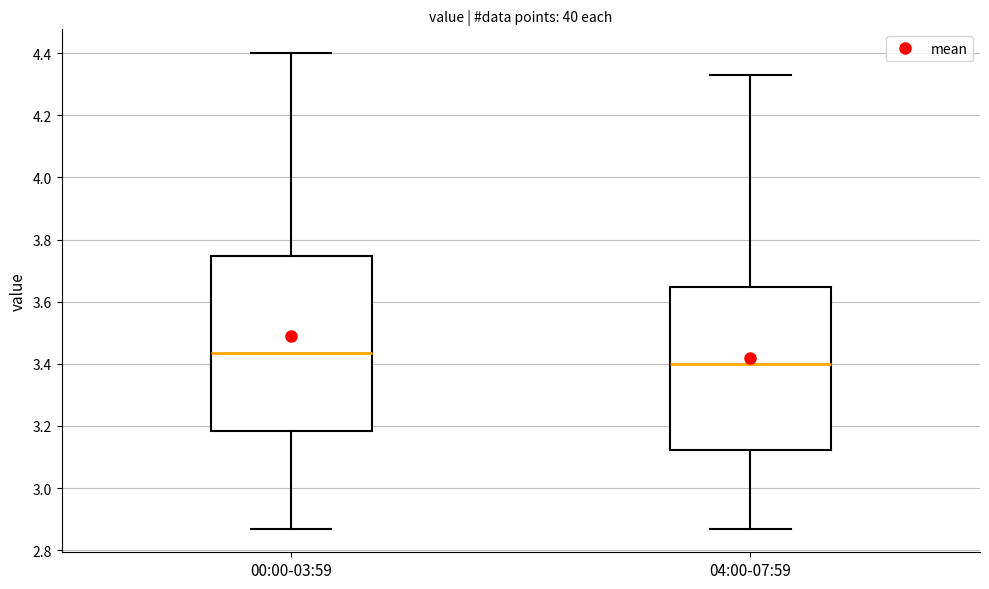

Which box's median line is the lowest?

04:00-07:59